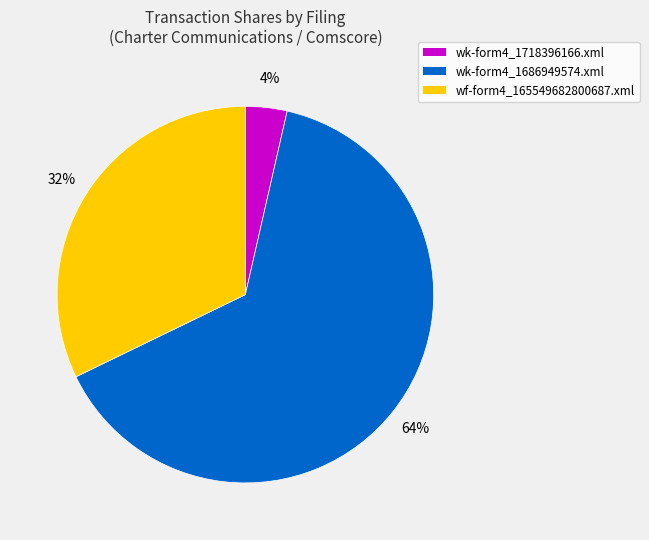

True or false: wf-form4_165549682800687.xml accounts for 46% of the total.

False